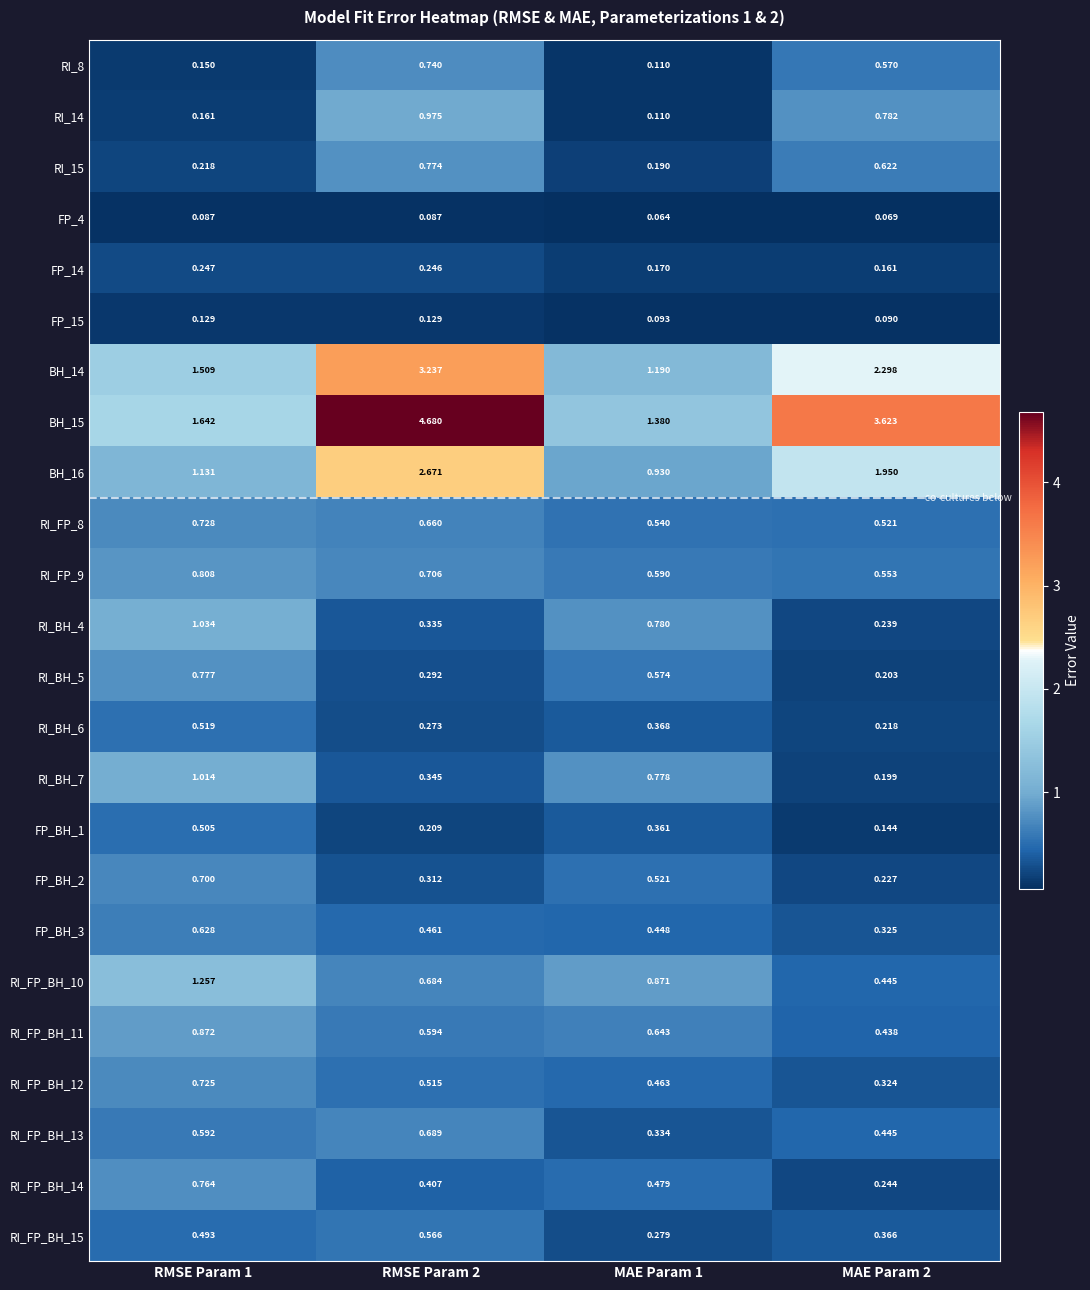

Is the value of BH_16 at MAE Param 2 greater than the value of RI_FP_BH_13 at MAE Param 1?

Yes